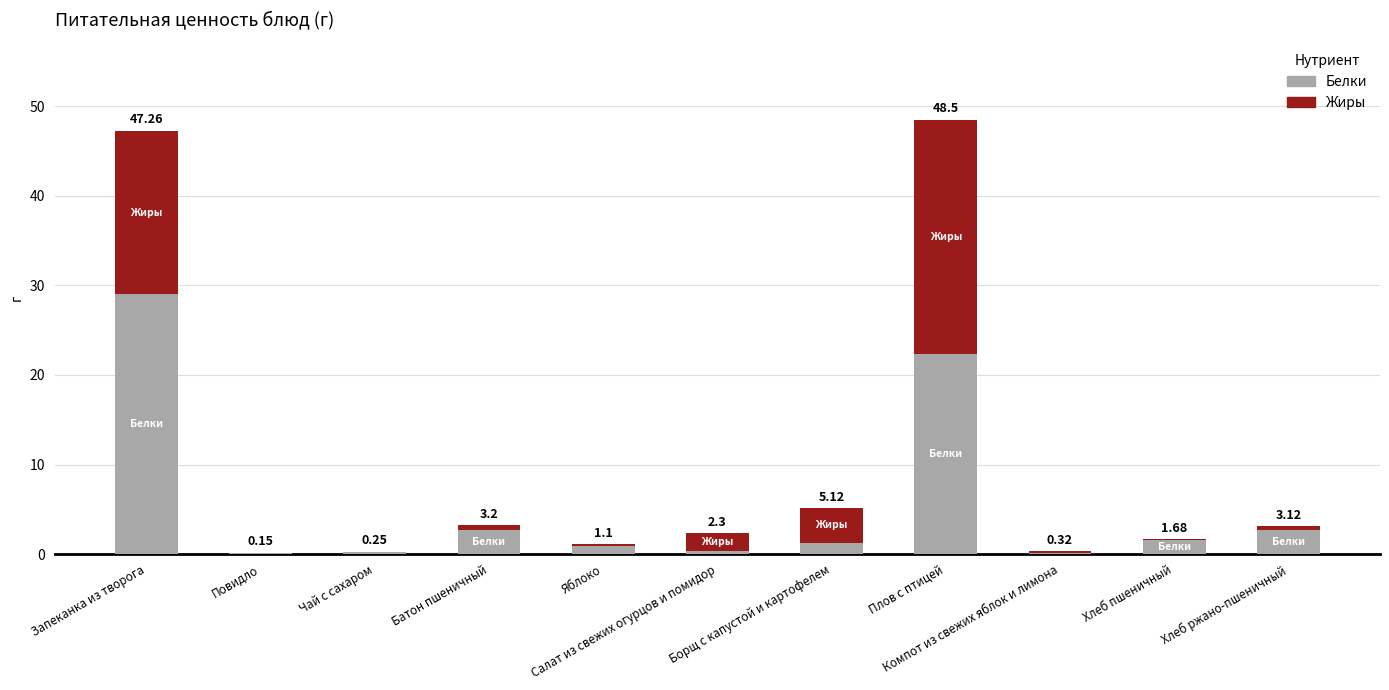

At Батон пшеничный, list the series in order from largest to smallest.

Белки, Жиры